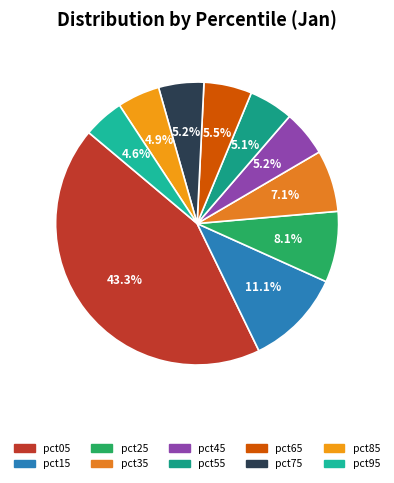

What is the change in value from pct35 to pct55?

-0.1